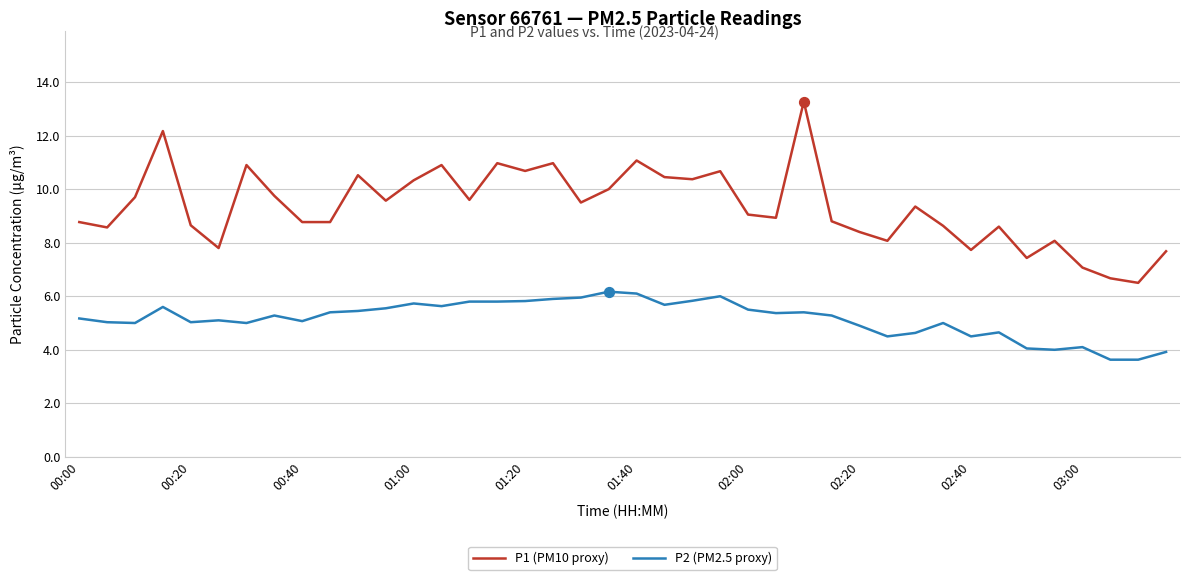

List the series in order of their peak value, lowest first.

P2 (PM2.5 proxy), P1 (PM10 proxy)